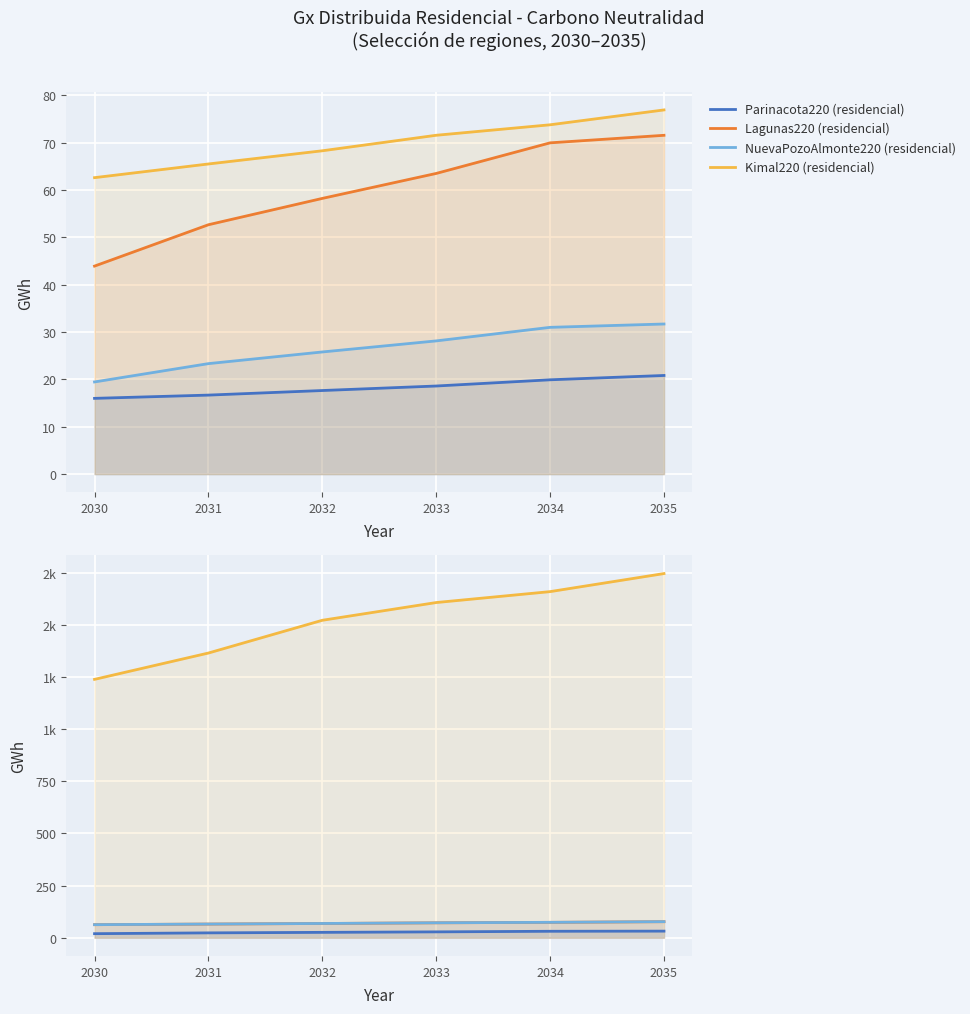

What is the sum of all Lagunas220 (residencial) values?

359.8